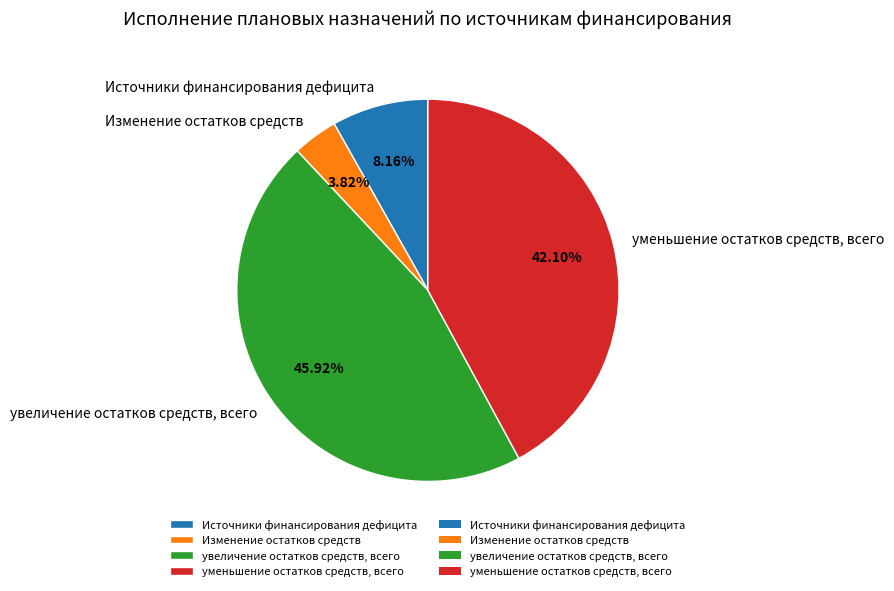

Approximately how many times larger is the value at увеличение остатков средств, всего compared to Источники финансирования дефицита?

5.6